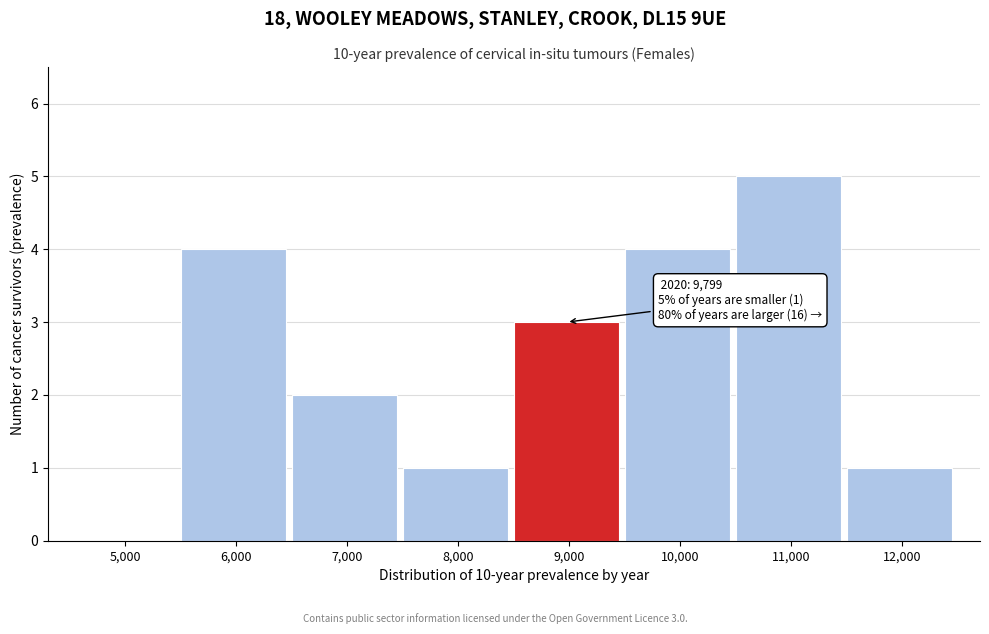

Reading left to right, what are all the values shown in this chart?

5,000=0	6,000=4	7,000=2	8,000=1	9,000=3	10,000=4	11,000=5	12,000=1